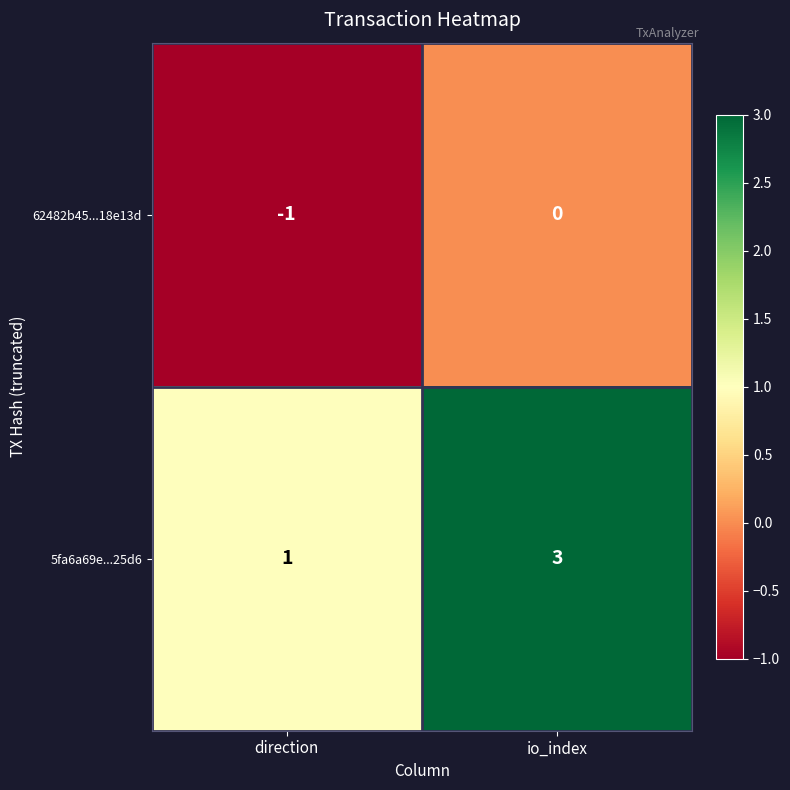

What is the total value across all series at io_index?

3